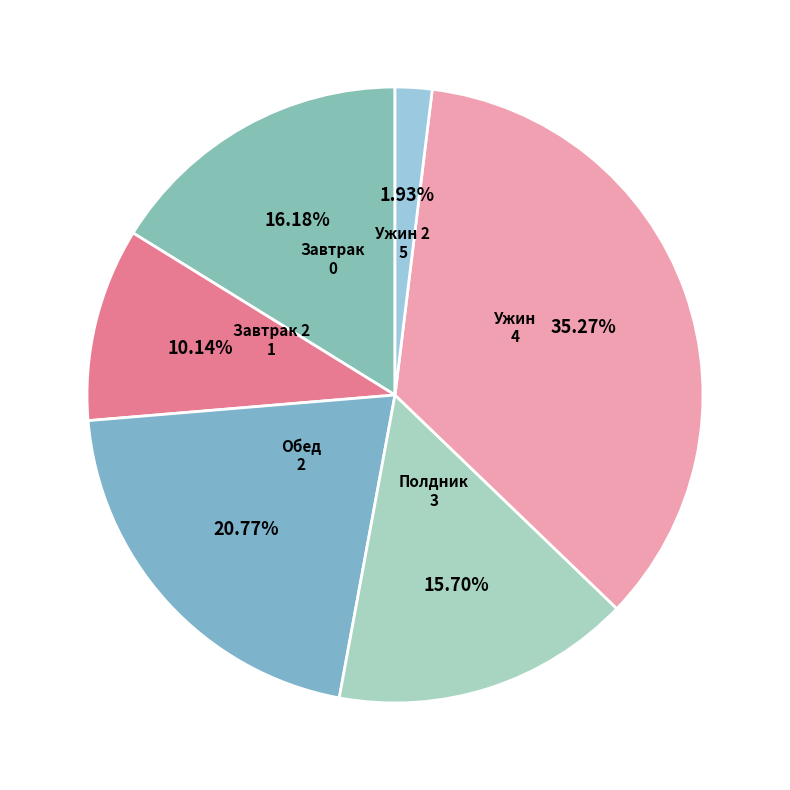

Which slice is the largest?

Ужин